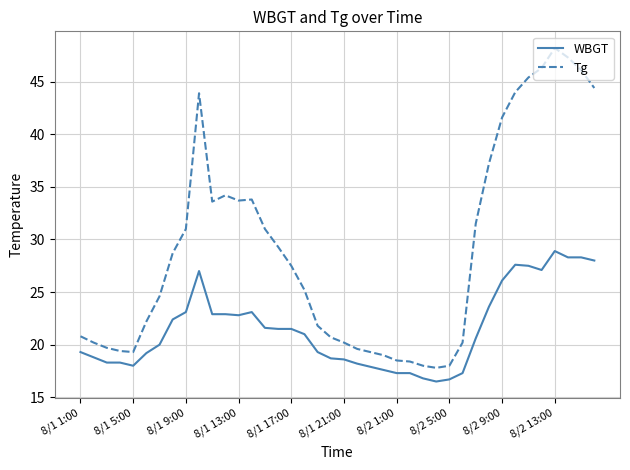

True or false: WBGT and Tg cross at least once.

False